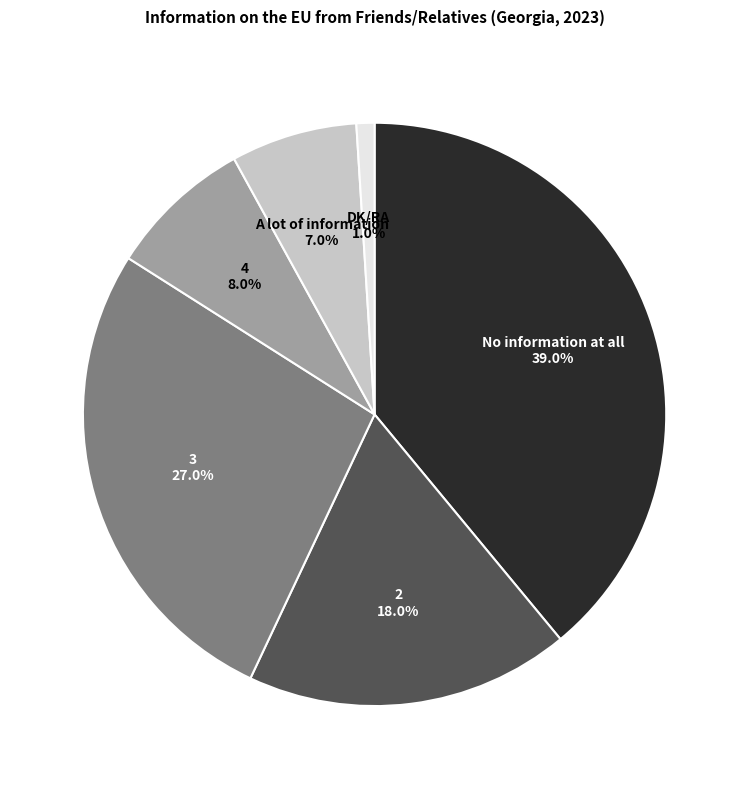

The 4 slice represents 8% of the pie. True or false?

True